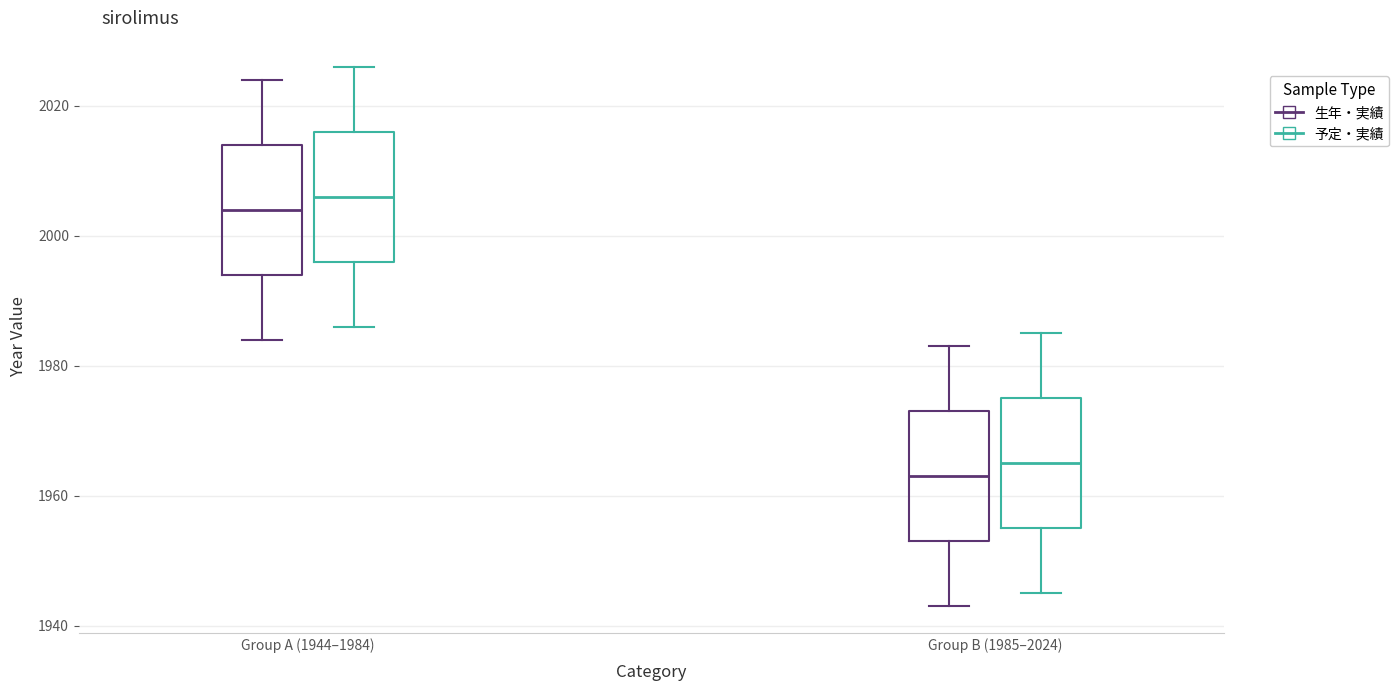

Reading left to right, read every box against the y-axis: the position of its median line, the range the box covers, and the ends of its whiskers. The values are not printed on the chart, so give them approximately, as read against the axis.

Group A (1944–1984) (生年・実績): median 2004, box 1994 to 2014, whiskers 1984 to 2024
Group A (1944–1984) (予定・実績): median 2006, box 1996 to 2016, whiskers 1986 to 2026
Group B (1985–2024) (生年・実績): median 1964, box 1954 to 1974, whiskers 1944 to 1984
Group B (1985–2024) (予定・実績): median 1966, box 1956 to 1976, whiskers 1946 to 1986